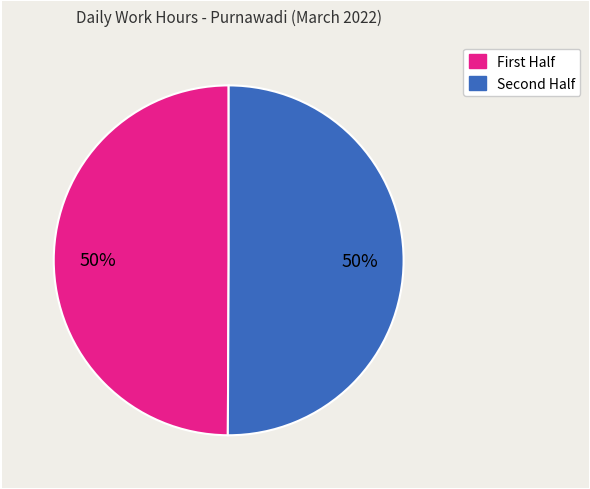

To the nearest percent, what is the average slice percentage?

50%